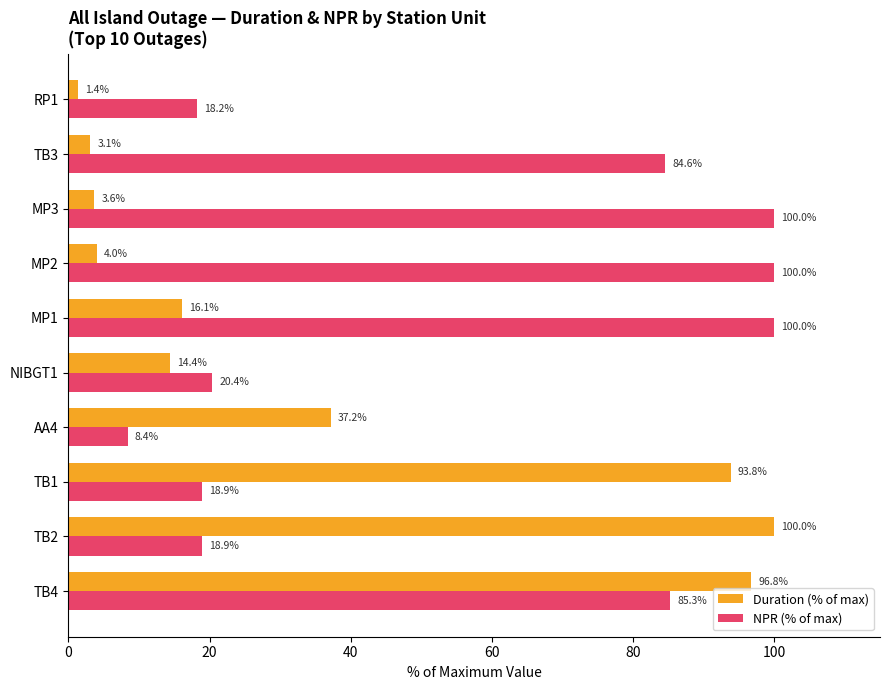

Rank the series at NIBGT1 from highest to lowest value.

NPR (% of max), Duration (% of max)